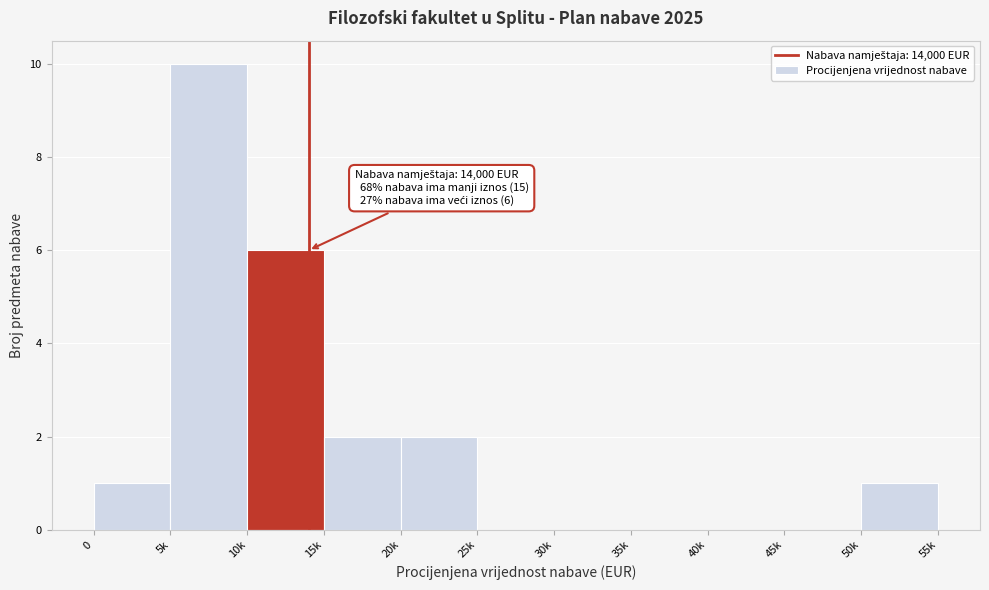

Reading left to right, extract all data points from this chart.

0=1	5k=10	10k=6	15k=2	20k=2	25k=0	30k=0	35k=0	40k=0	45k=0	50k=1